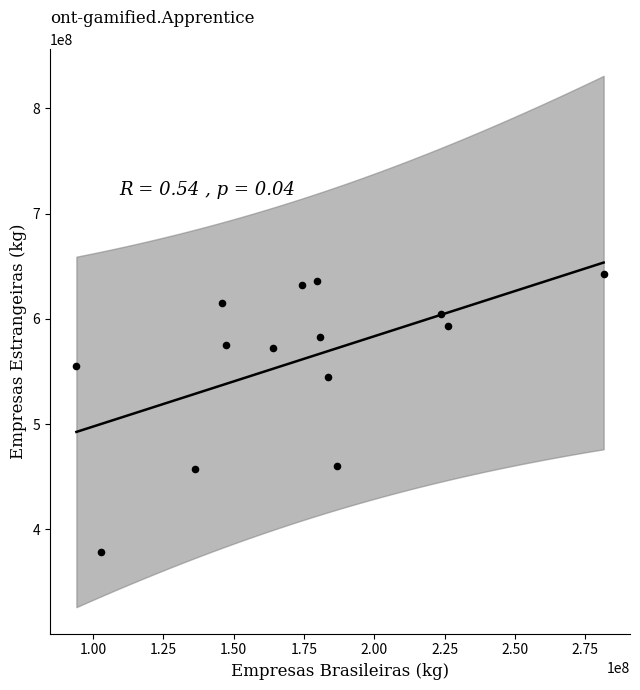

What Y value in the scatter plot is closest to 510387602?

544739183